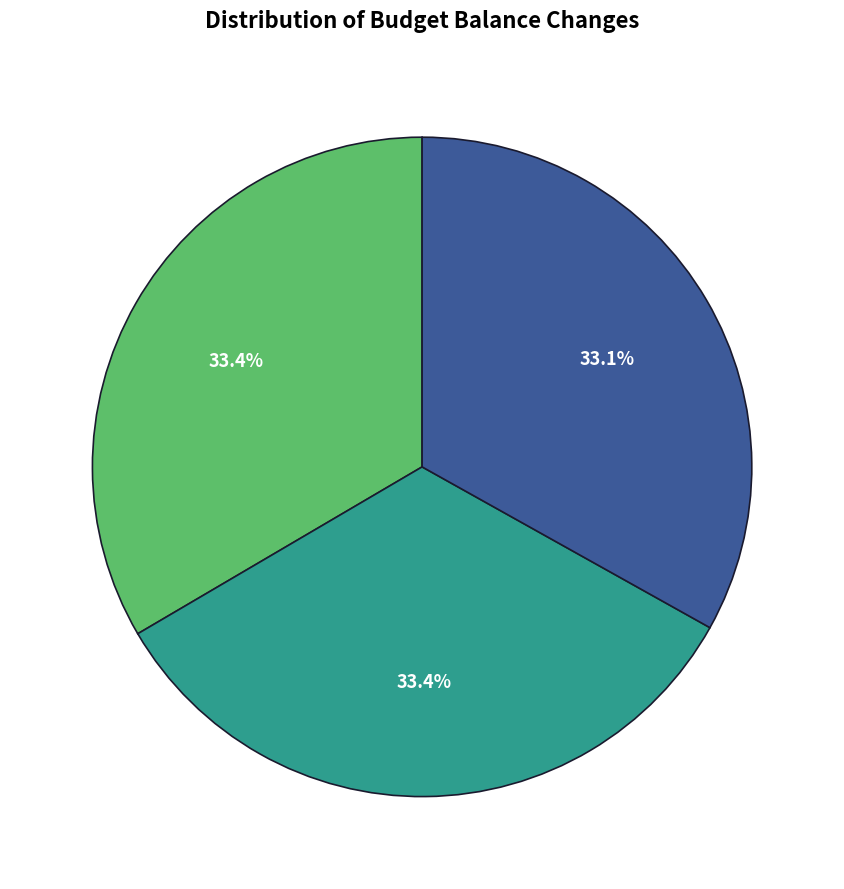

Is there any slice that represents more than half of the pie?

No